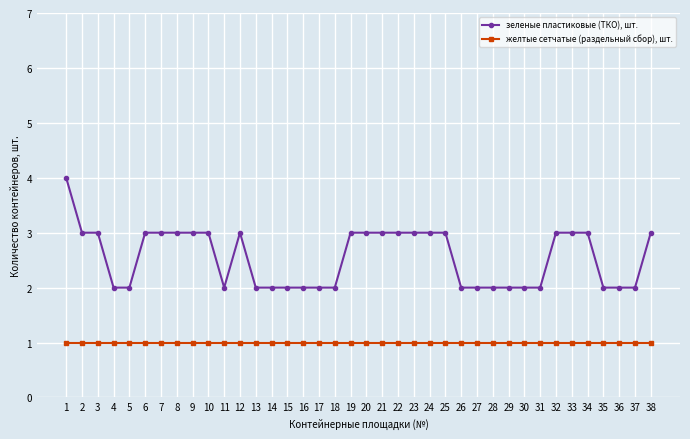

Which series changed the most between 1 and 37?

зеленые пластиковые (ТКО), шт.